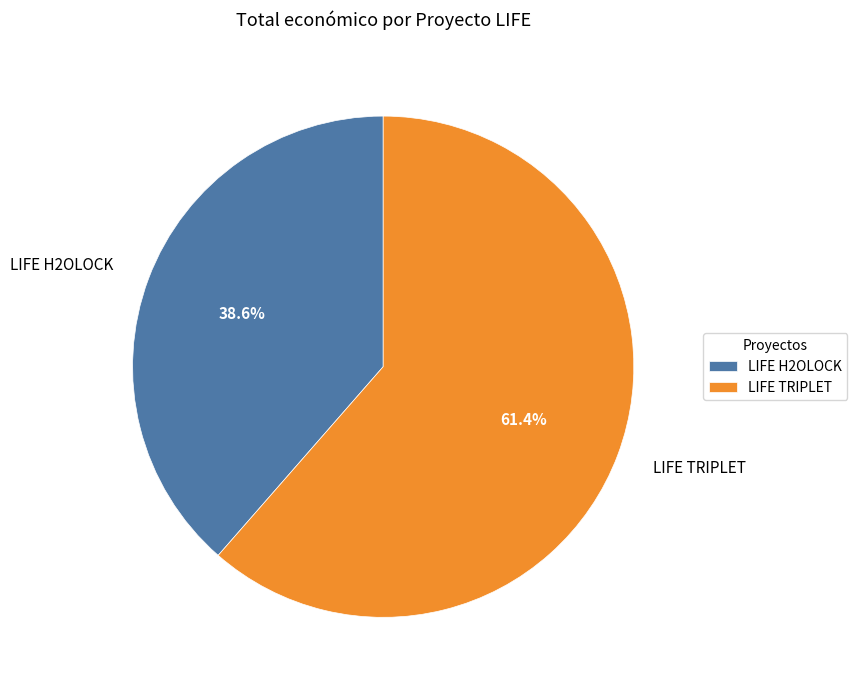

What is the largest slice in the pie chart?

LIFE TRIPLET